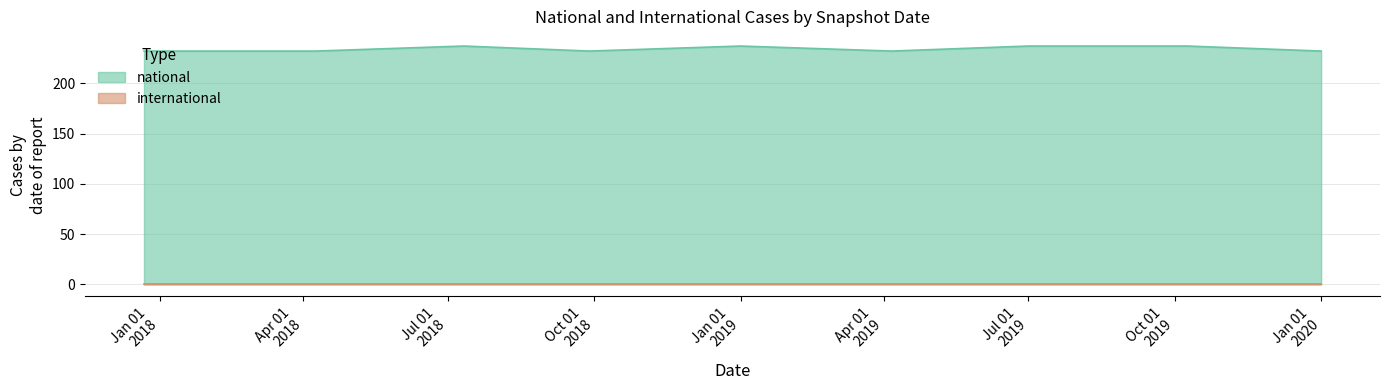

Which series has the largest total across all categories?

national